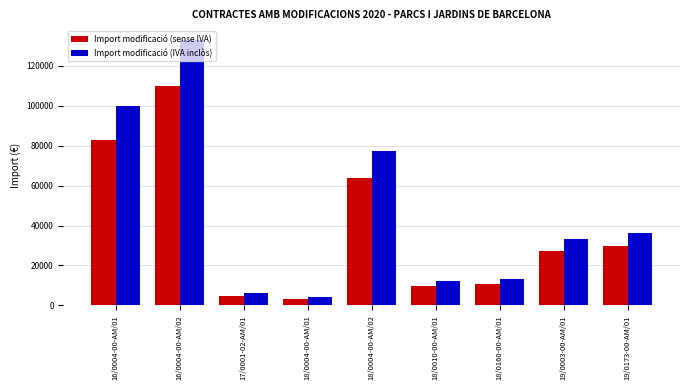

At which label does Import modificació (IVA inclòs) reach its peak?

16/0004-00-AM/02